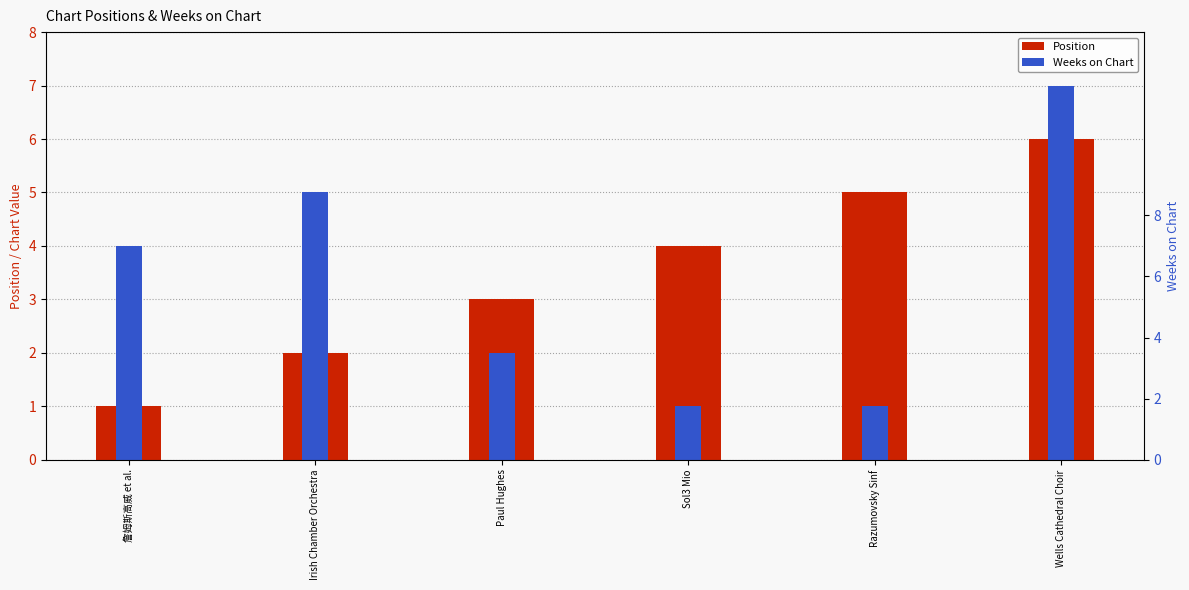

At which label is Weeks on Chart closest to 4?

詹姆斯高威 et al.